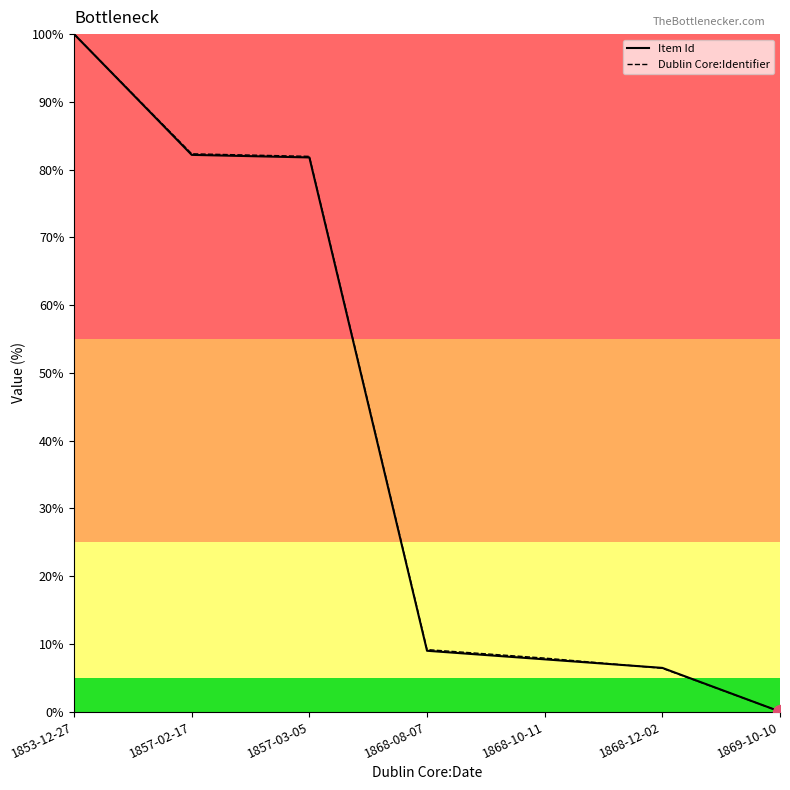

What are all the series names shown in the legend?

Item Id, Dublin Core:Identifier